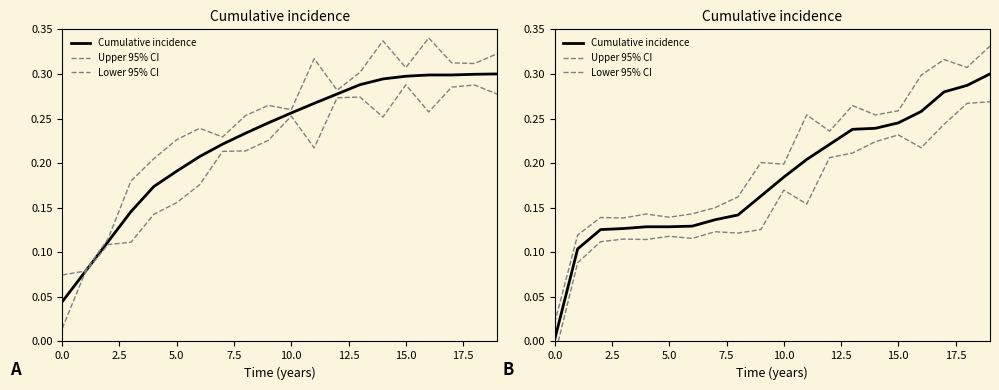

True or false: Upper 95% CI and Lower 95% CI cross at least once.

False